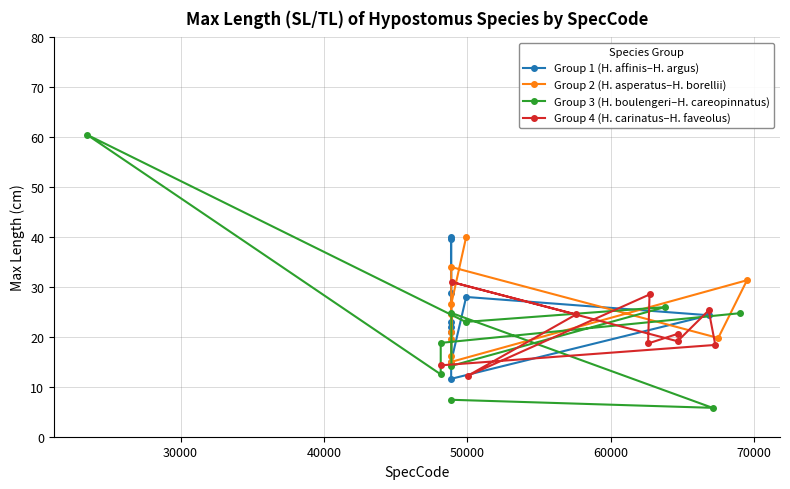

What is the value of the Group 1 (H. affinis–H. argus) point at the 1st from the left?

39.7